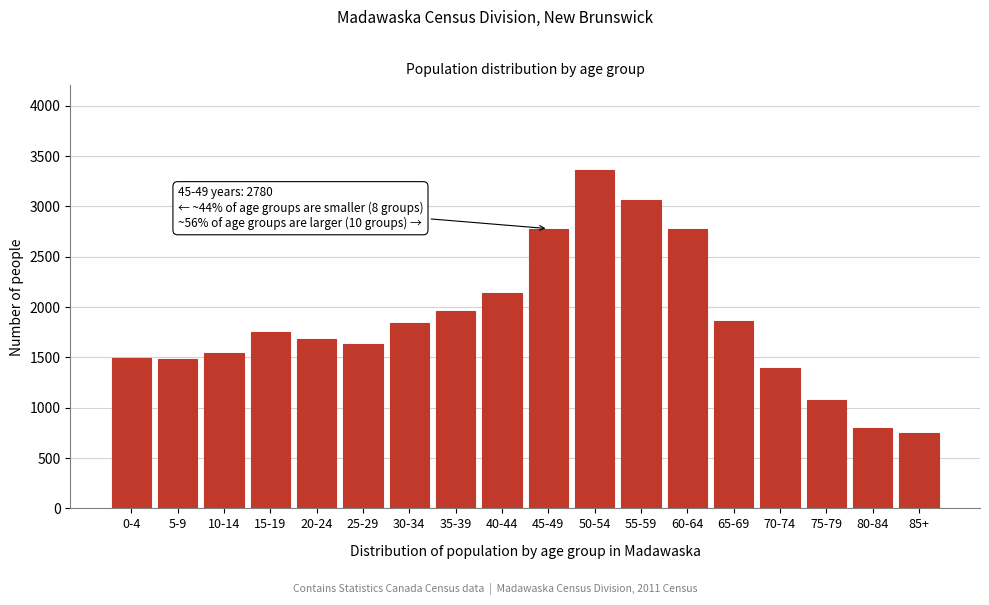

The value at 60-64 is 2780. True or false?

True